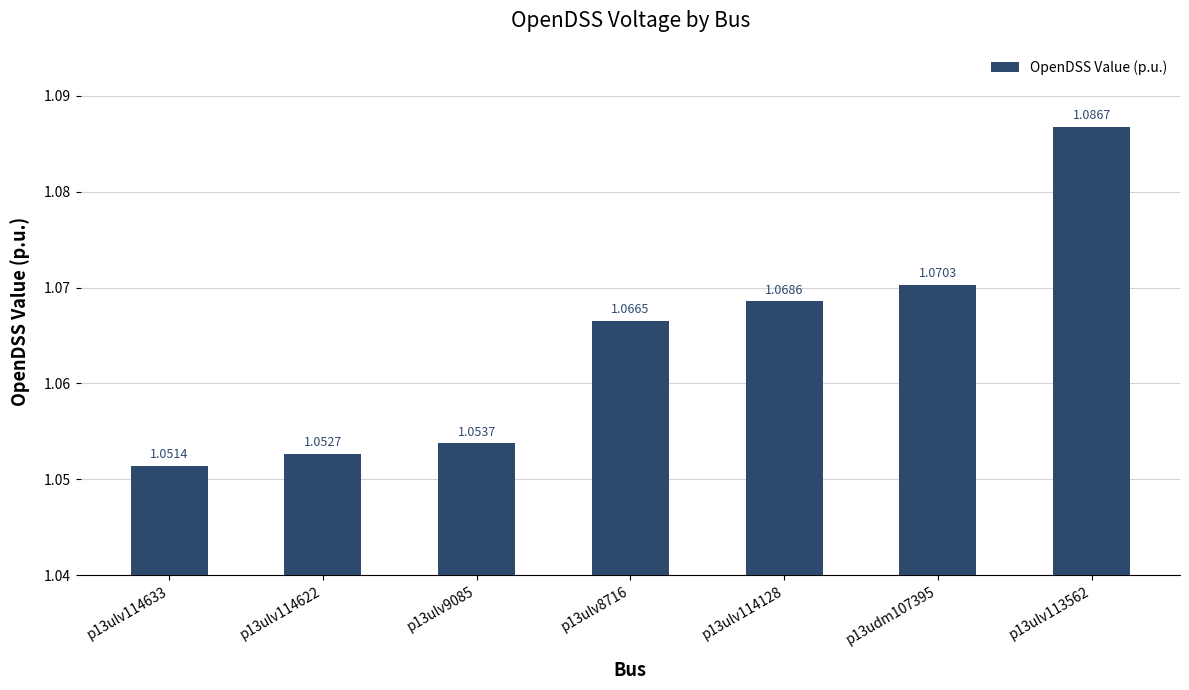

Rank the categories by value from highest to lowest.

p13ulv113562, p13udm107395, p13ulv114128, p13ulv8716, p13ulv9085, p13ulv114622, p13ulv114633